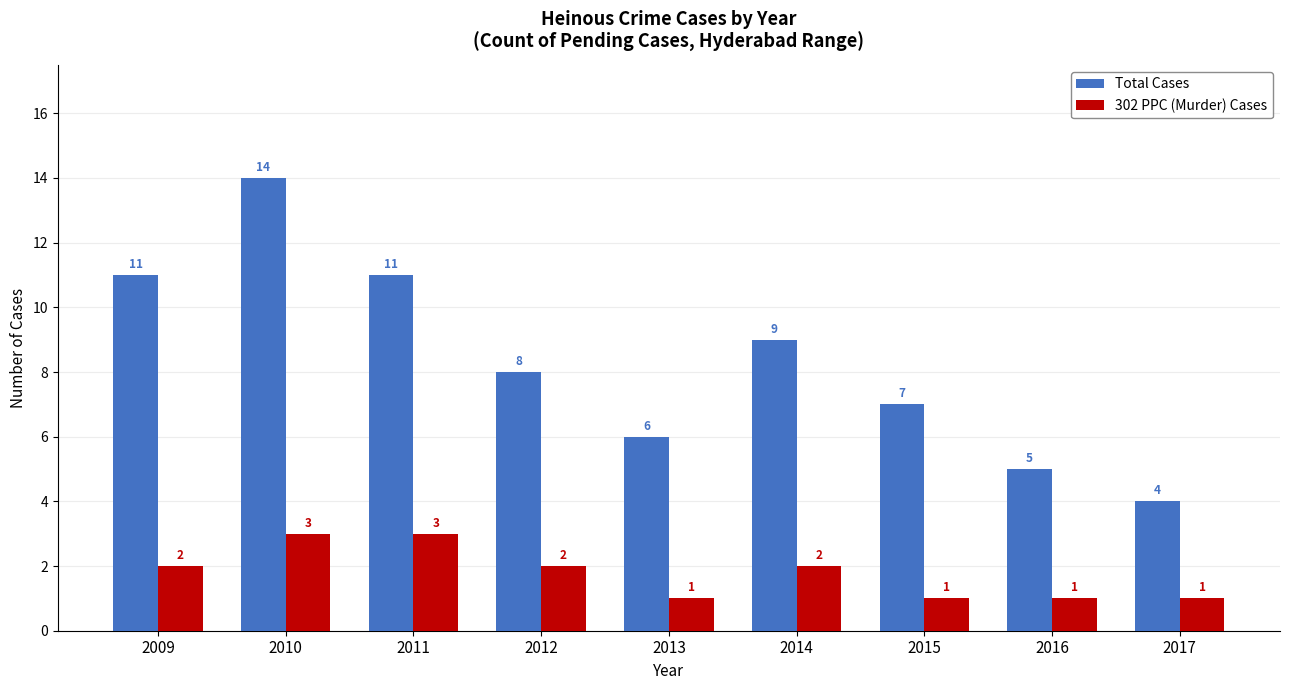

Reading right to left, what are all the values shown in this chart?

Total Cases: 4	5	7	9	6	8	11	14	11
302 PPC (Murder) Cases: 1	1	1	2	1	2	3	3	2